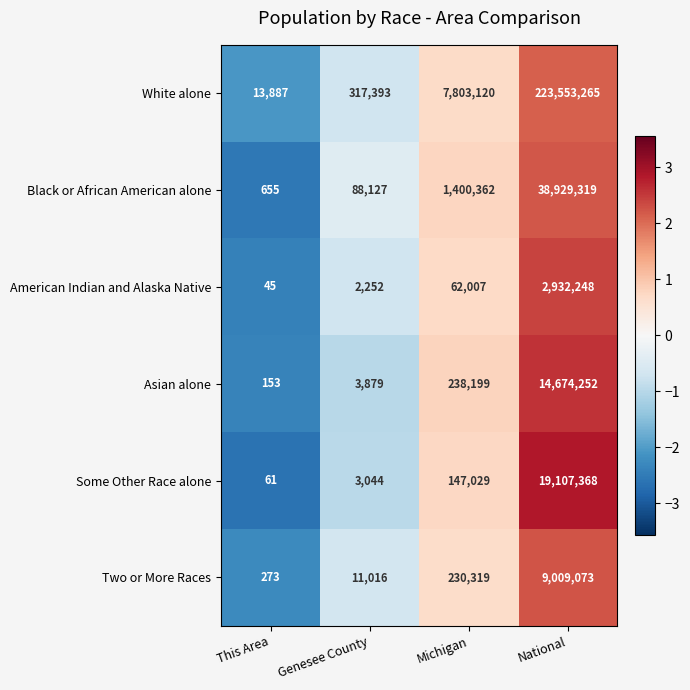

At which category does the chart reach its minimum across all series?

This Area